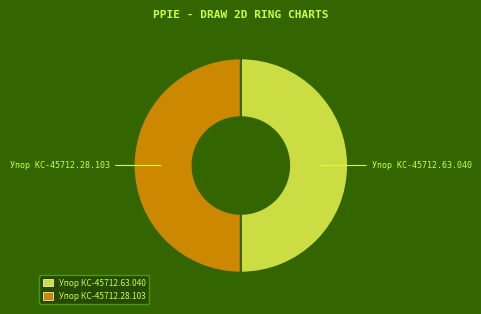

True or false: Упор КС-45712.63.040 accounts for 50% of the total.

True